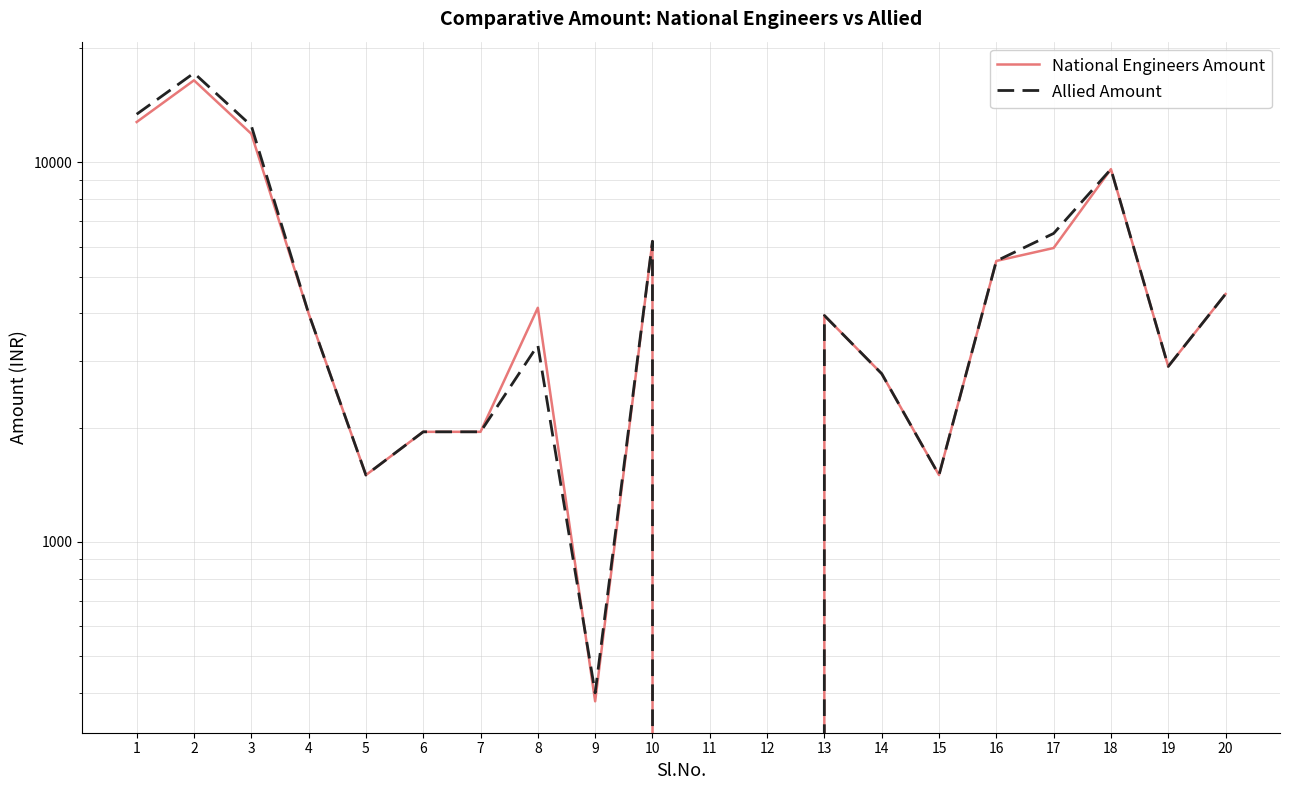

How many interior local valleys does the Allied Amount series have?

4